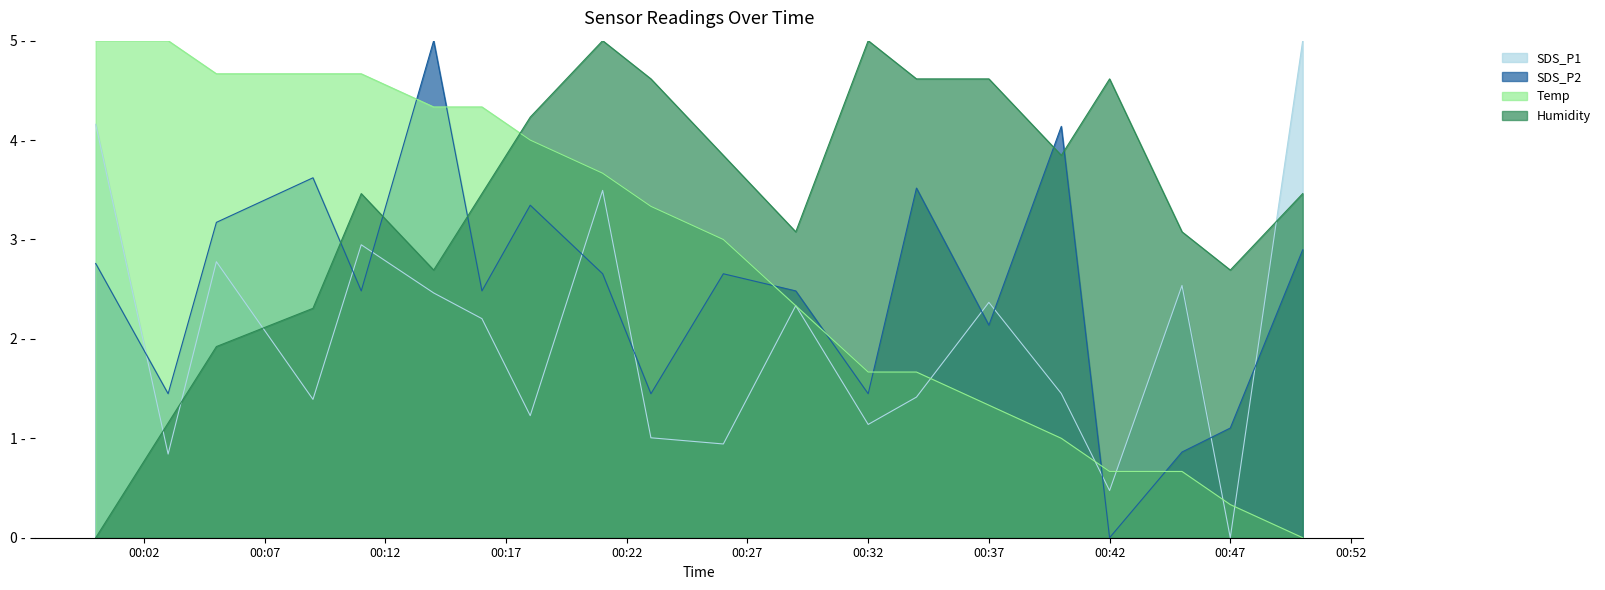

What are all the series names shown in the legend?

SDS_P1, SDS_P2, Temp, Humidity